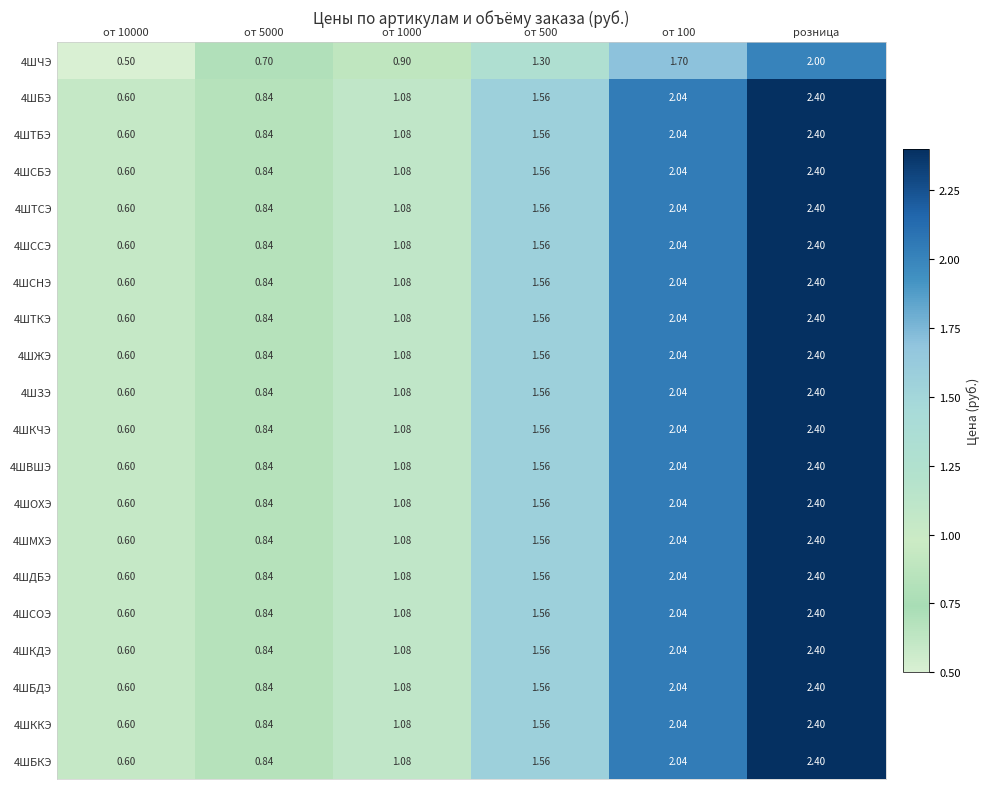

At which category is the sum across all series the highest?

розница